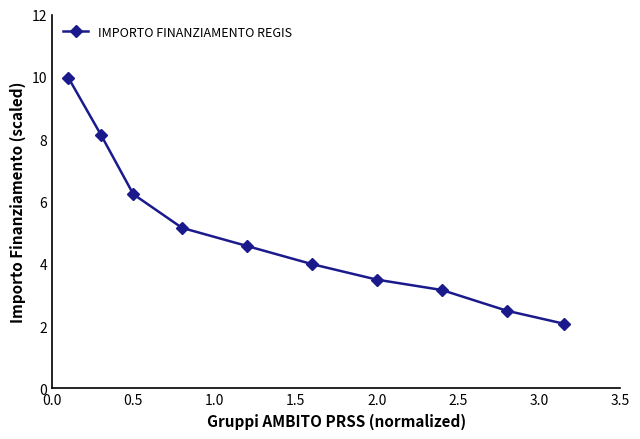

What is the sum of all values?

49.3